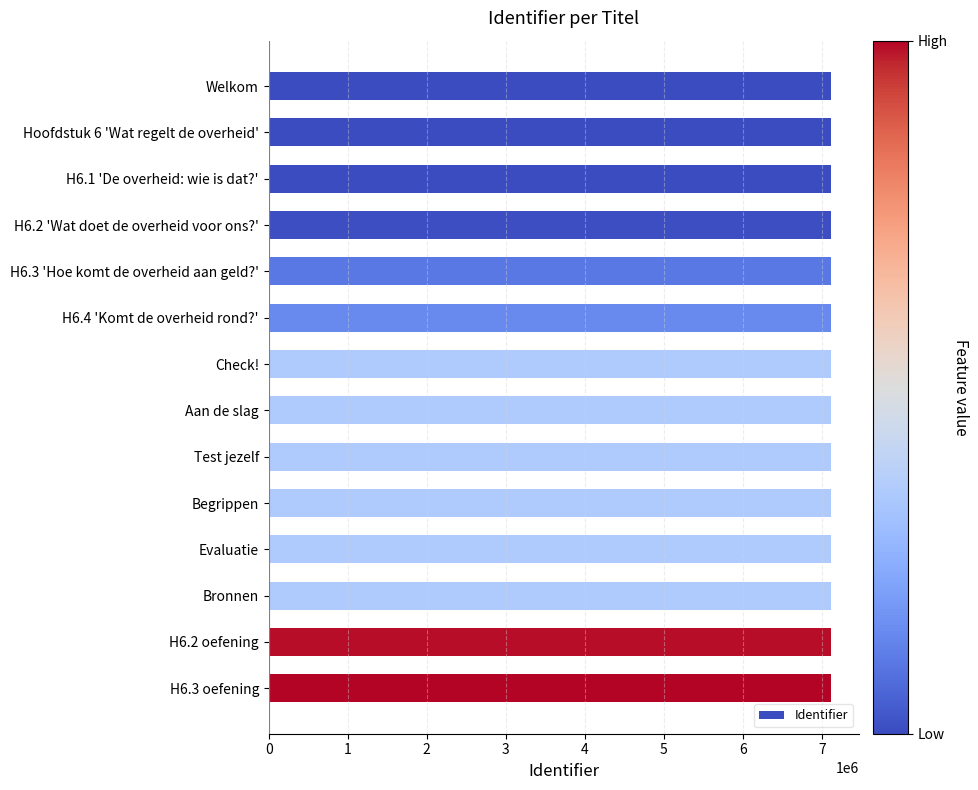

Read the value at Evaluatie.

7116292